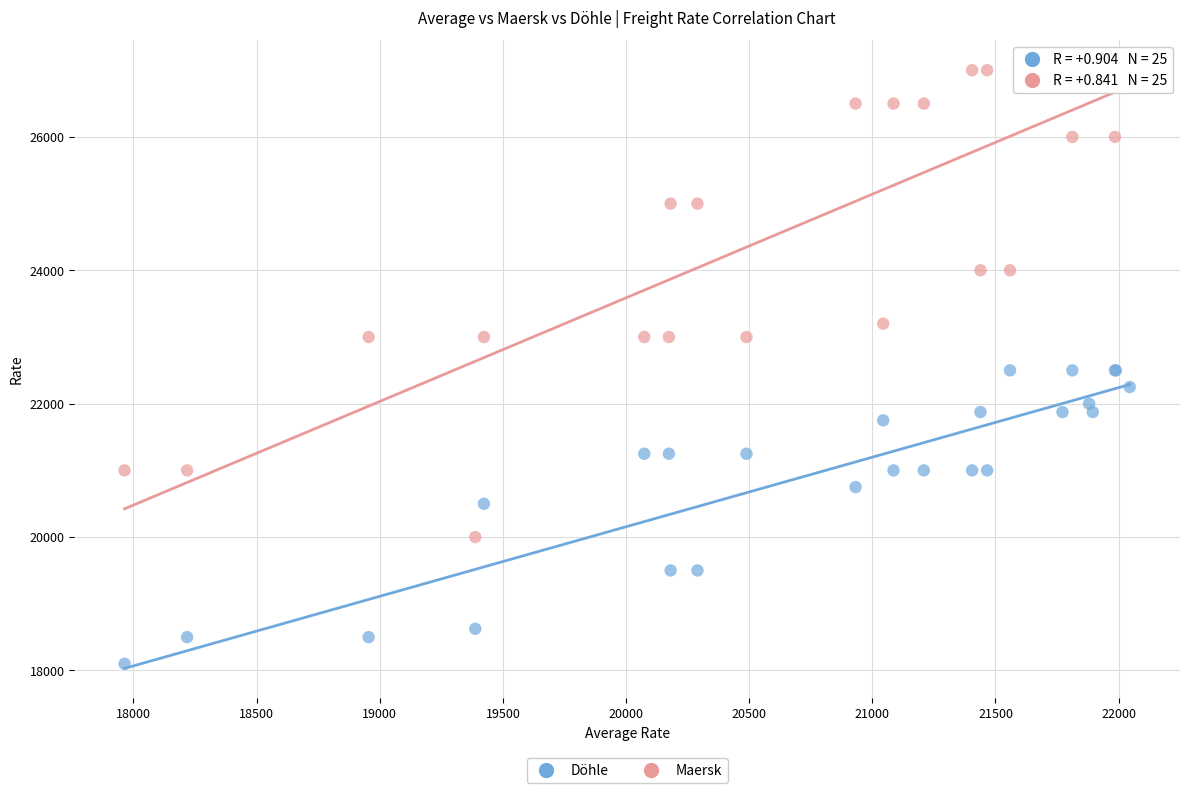

What are all the series names shown in the legend?

Döhle, Maersk